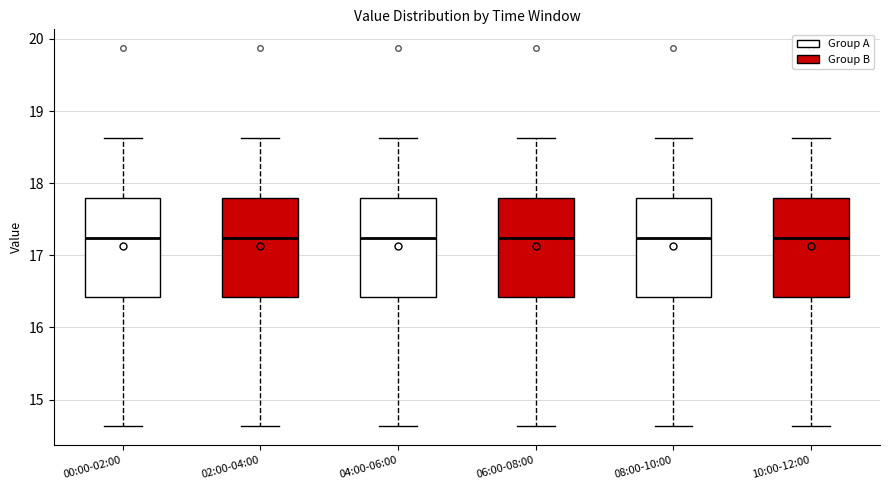

Where does the upper whisker of the box for 02:00-04:00 end on the y-axis? The values are not printed on the chart, so give them approximately, as read against the axis.

18.6